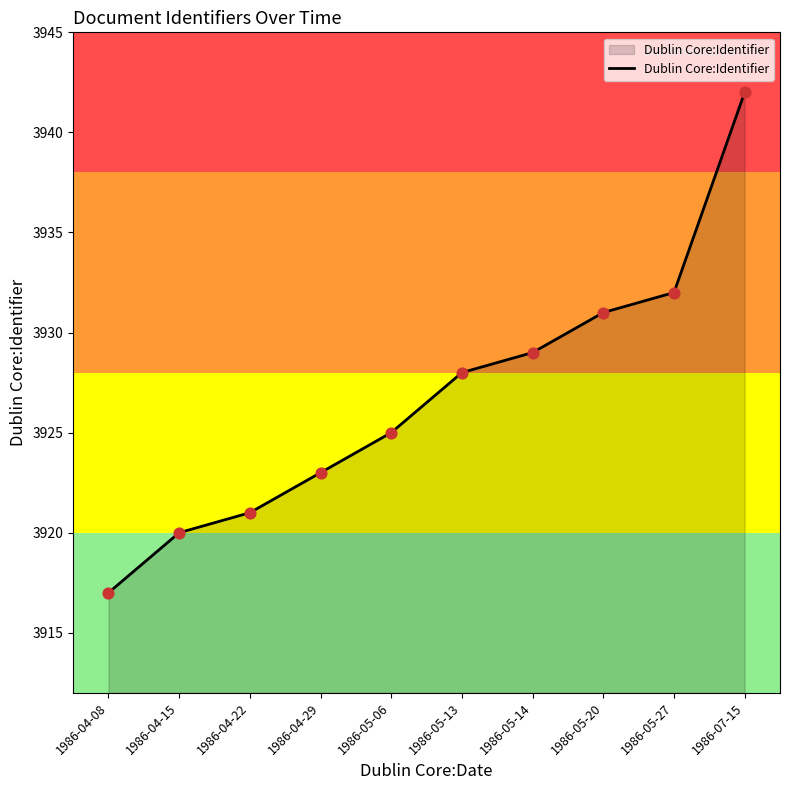

What is the change in value from 1986-05-13 to 1986-05-20?

+3